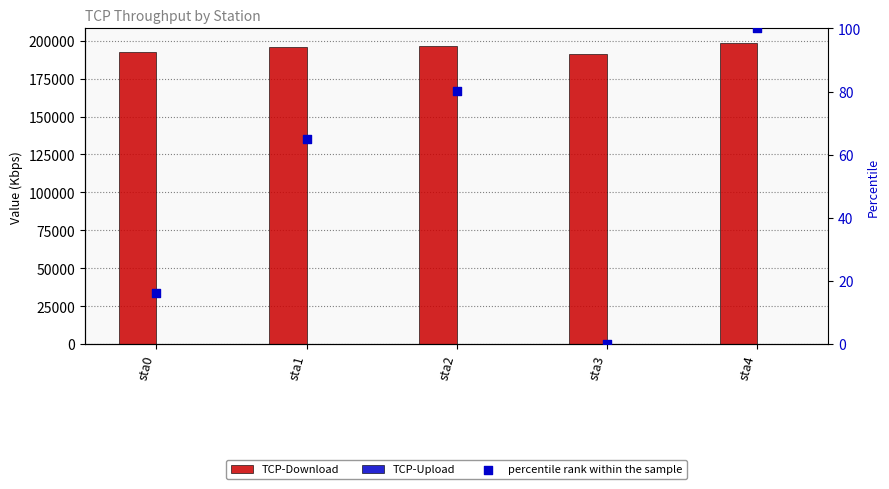

Is the value of TCP-Upload at sta0 greater than the value of TCP-Download at sta2?

No